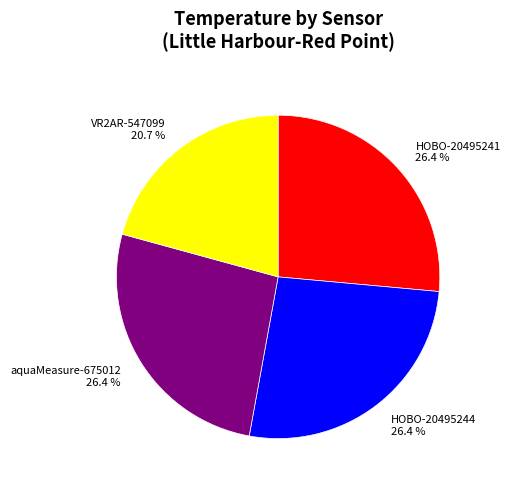

Count the number of slices in the pie.

4